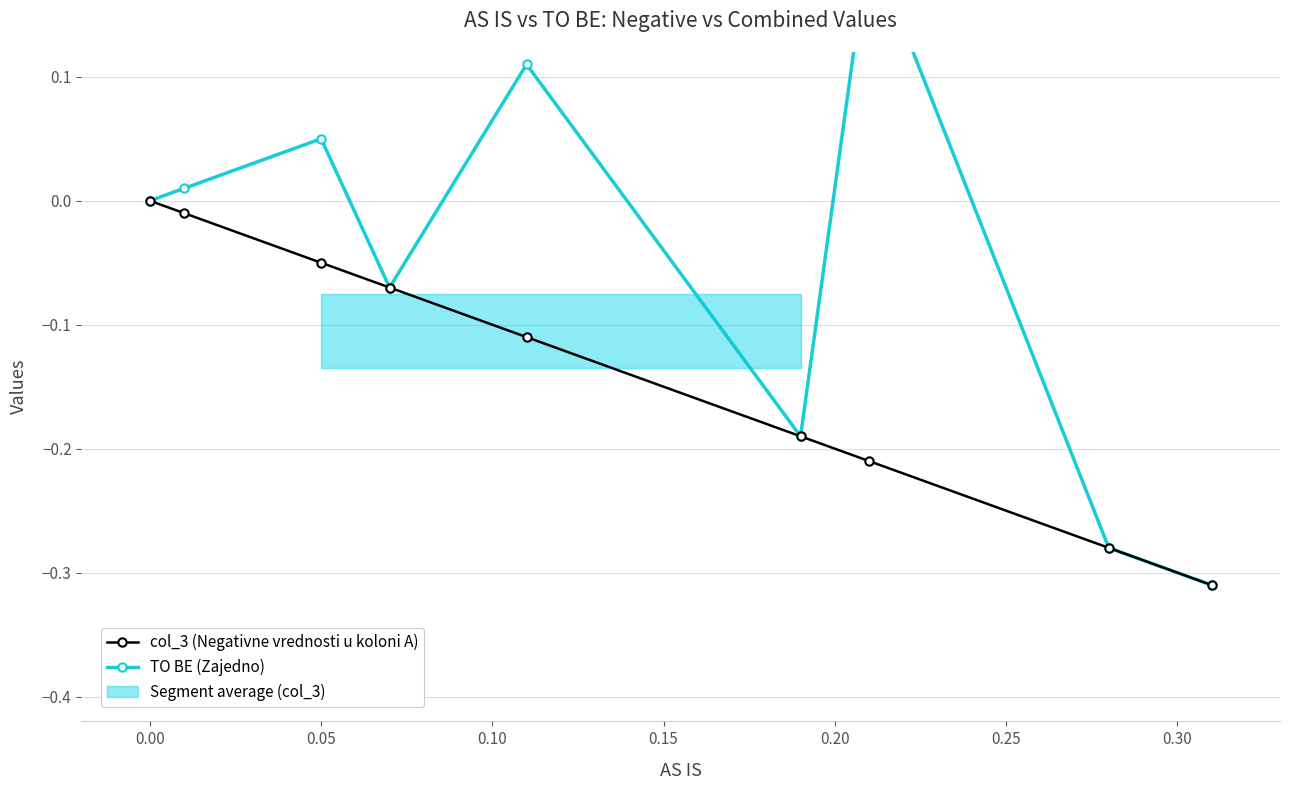

True or false: col_3 (Negativne vrednosti u koloni A) has a value of 0.0 at 0.00.

True